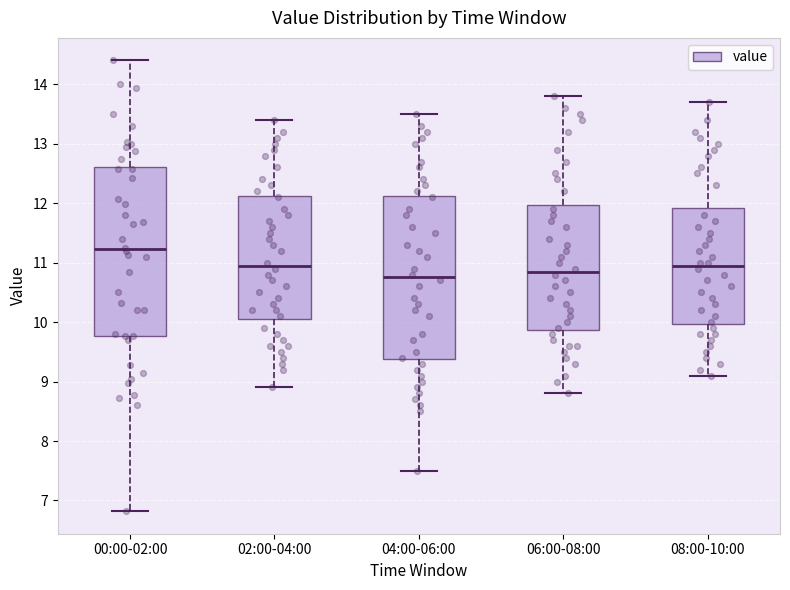

Where is the lower edge of the box for 04:00-06:00 on the y-axis? The values are not printed on the chart, so give them approximately, as read against the axis.

9.4